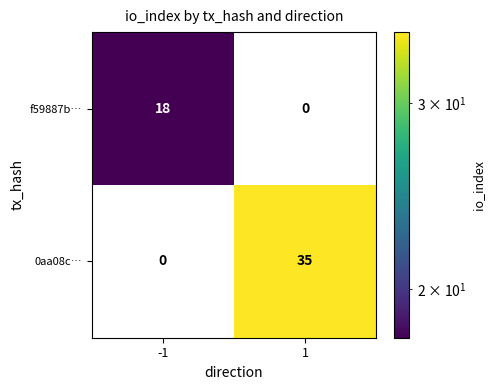

Which series has the largest total across all categories?

0aa08c…